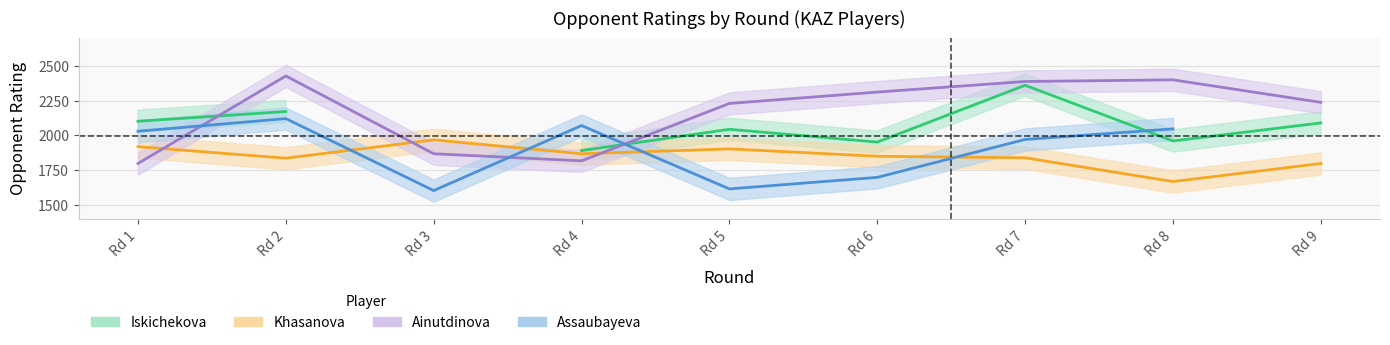

What is the approximate value of Khasanova at Rd 9?

1798